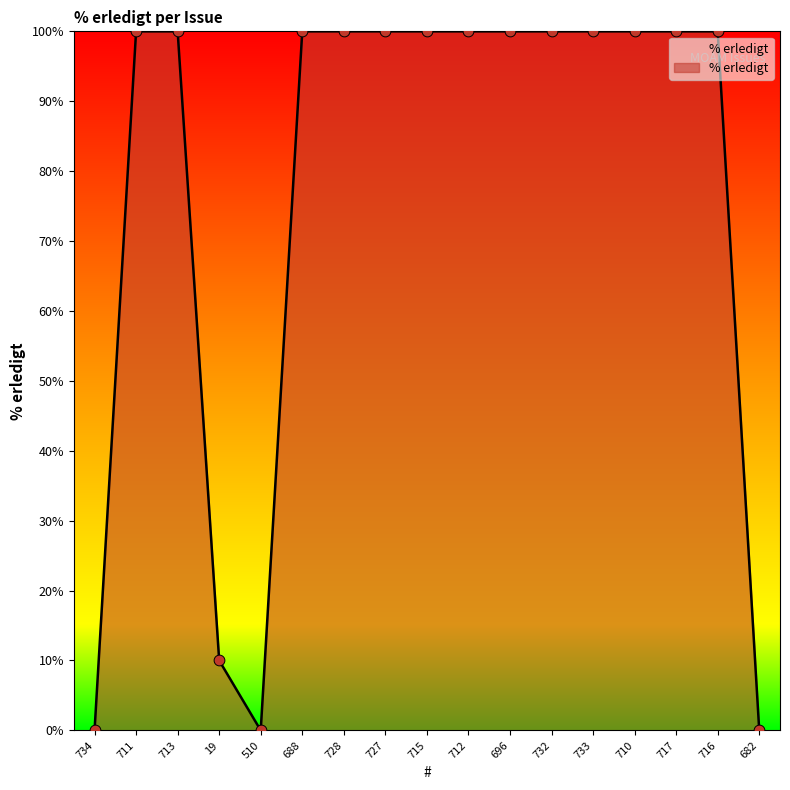

Between 510 and 715, which is larger?

715